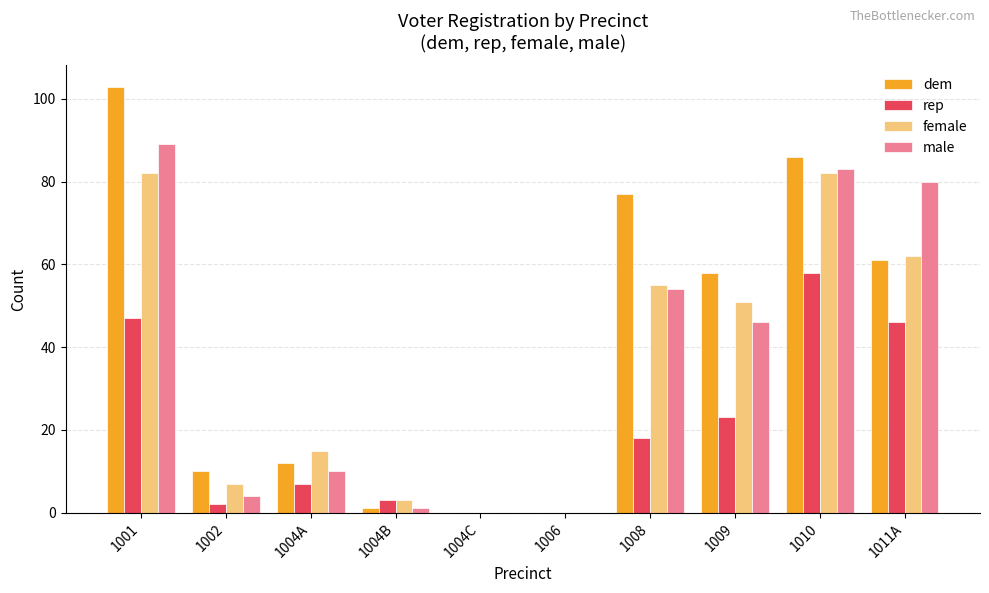

What is the greatest value displayed?

103